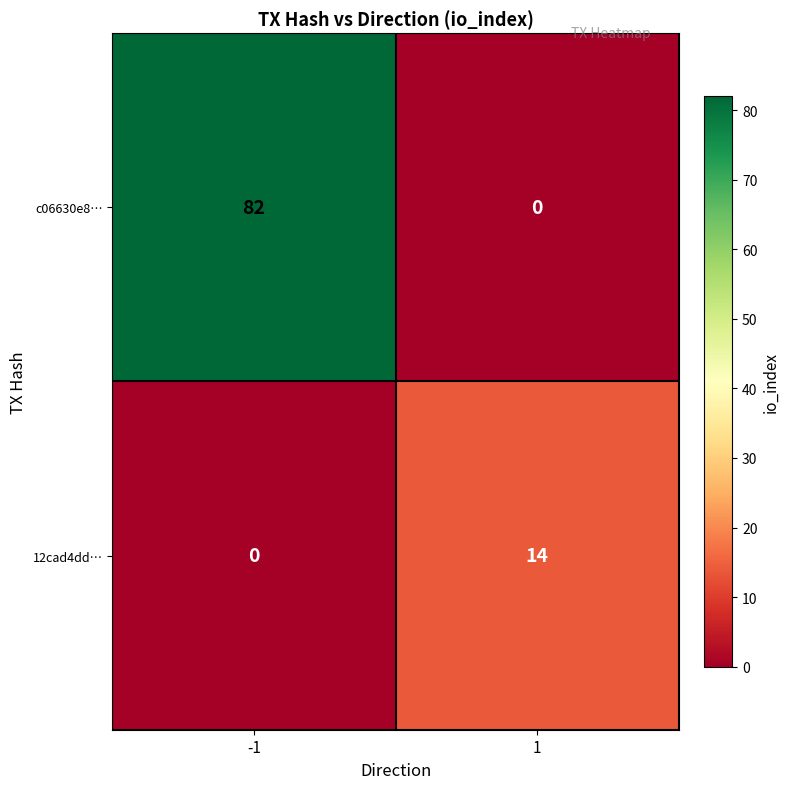

Rank the series at -1 from lowest to highest value.

12cad4dd…, c06630e8…